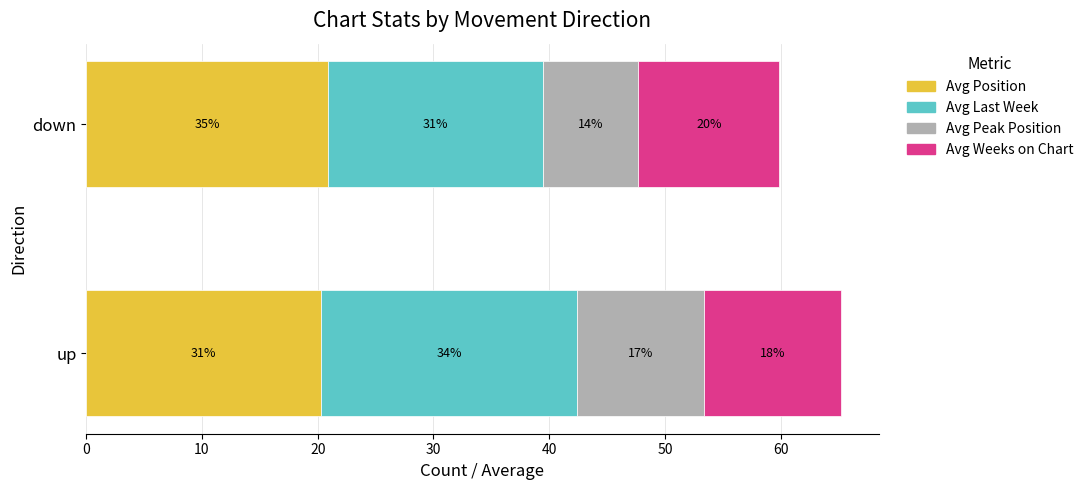

What are all the series names shown in the legend?

Avg Position, Avg Last Week, Avg Peak Position, Avg Weeks on Chart